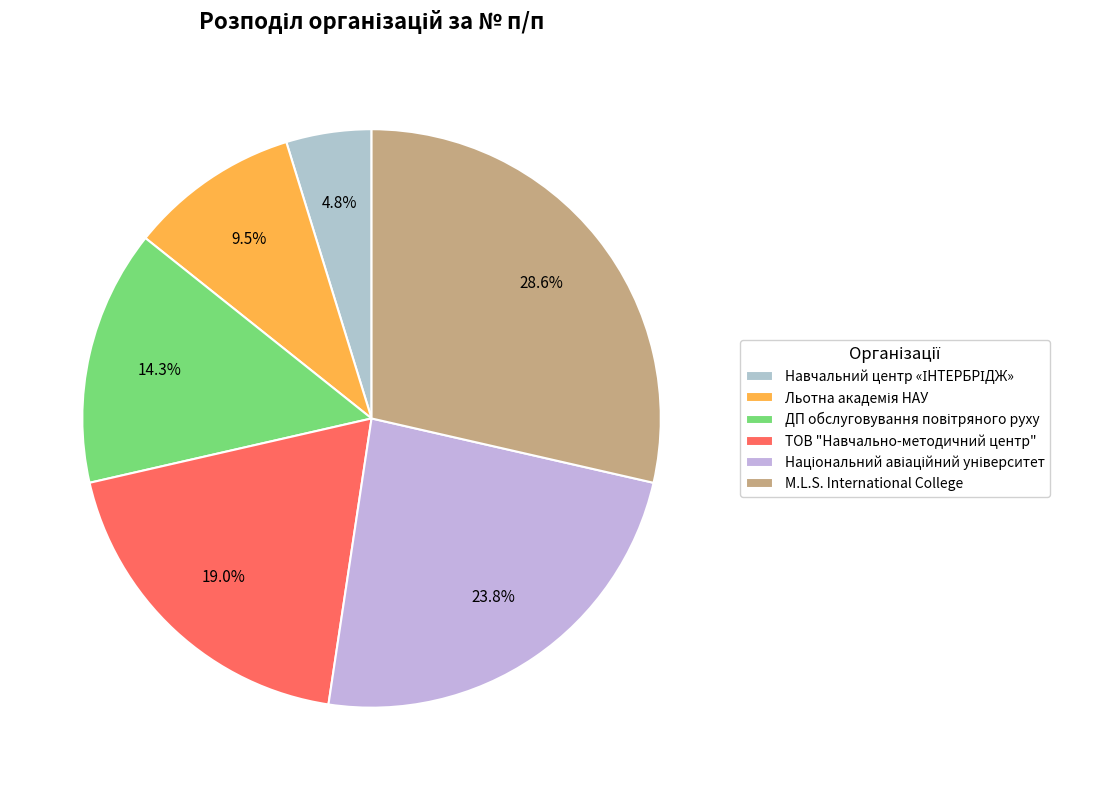

Rank the categories by value from lowest to highest.

Навчальний центр «ІНТЕРБРІДЖ», Льотна академія Національного авіаційного університету, Державне підприємство обслуговування повітряного руху, ТОВ "Навчально-методичний центр", Національний авіаційний університет, M.L.S. International College